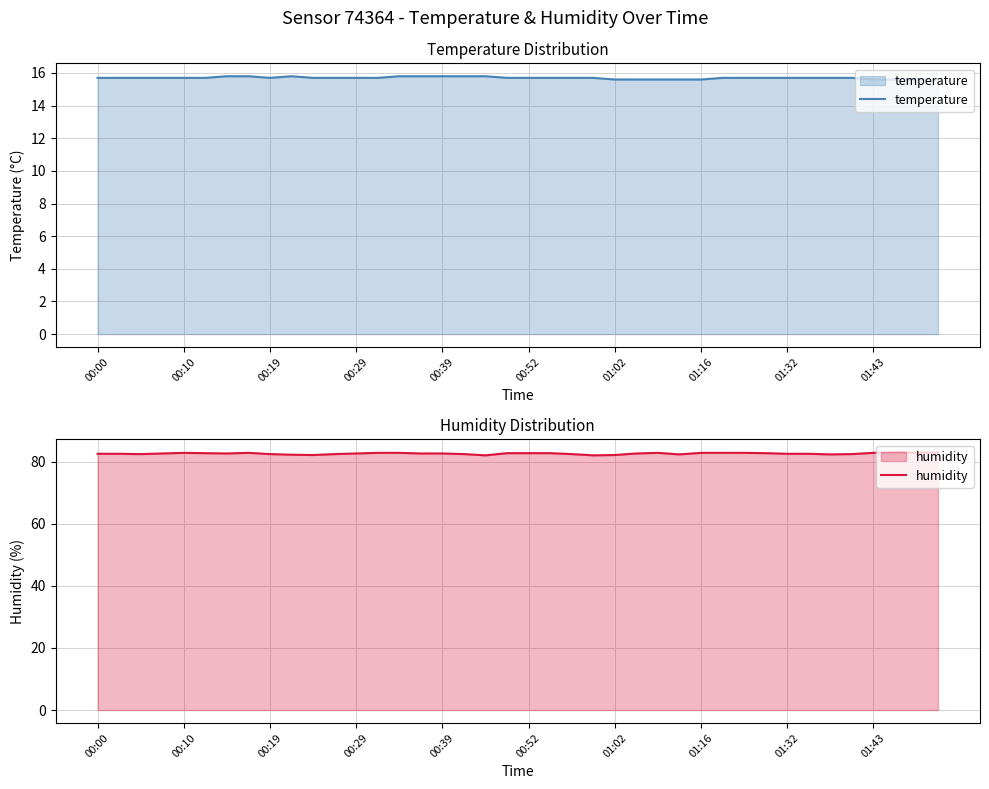

Which series changed the most between 18 and 19?

humidity